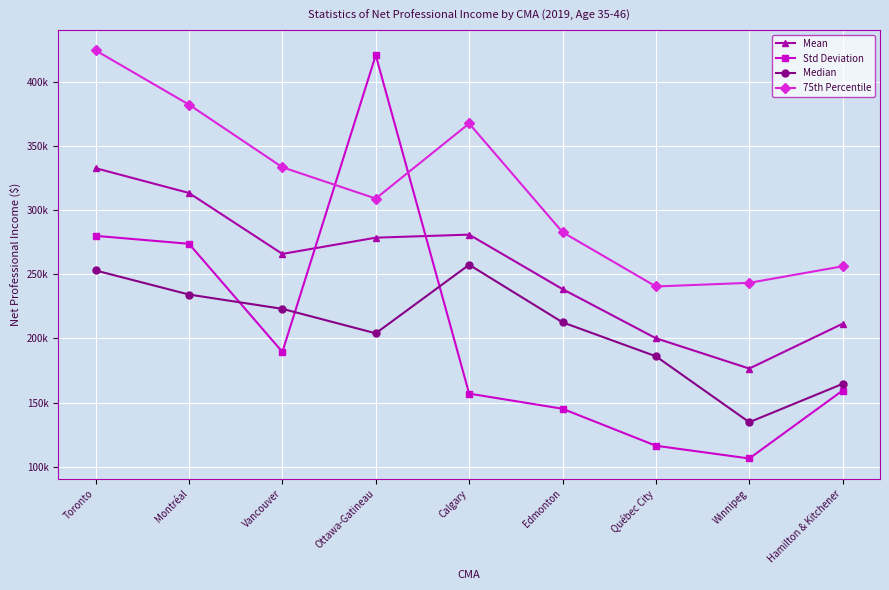

Where is Std Deviation nearest to the value 263477?

Montréal